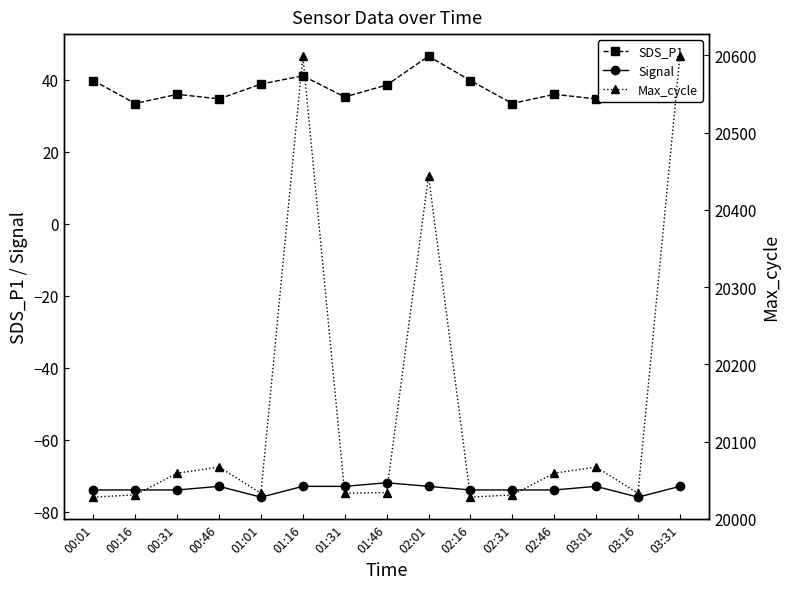

How many data points in Max_cycle are above 20034?

7